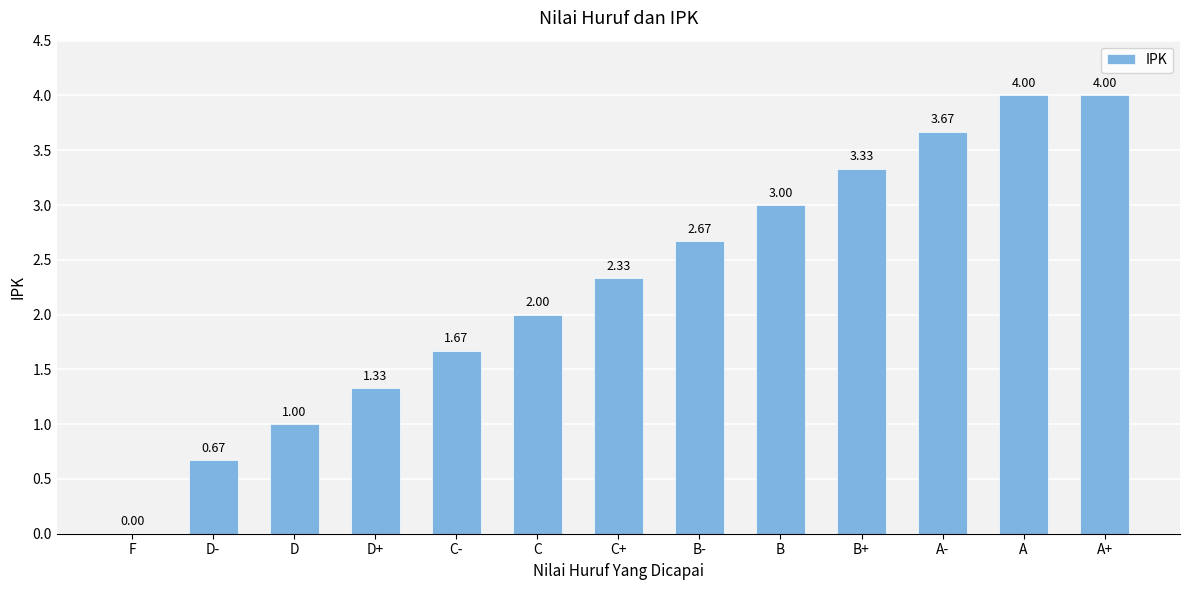

Is it true that the value at C is 1.3?

False